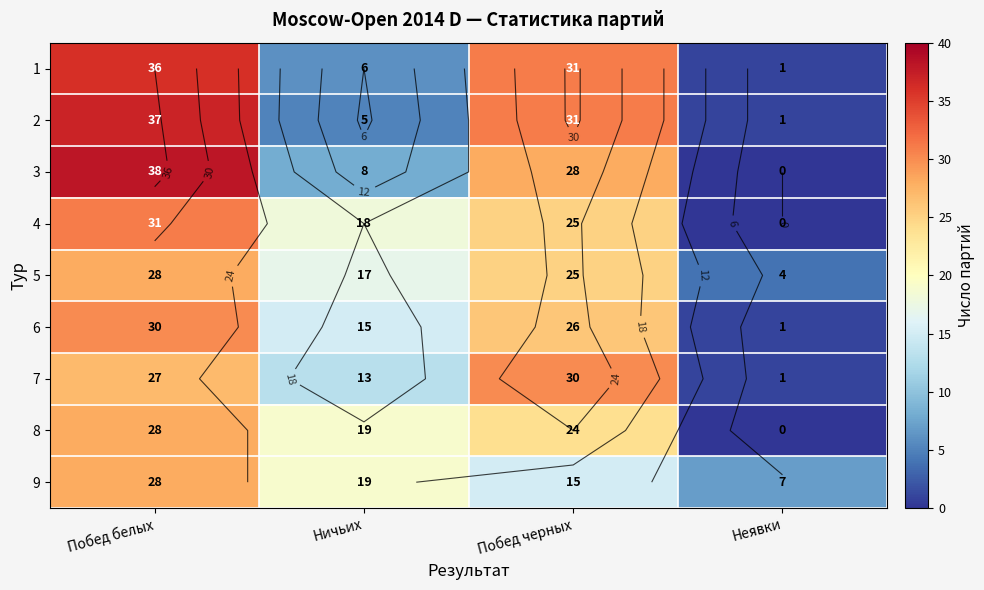

Read the 3 value at Побед черных, to the nearest 10.

30